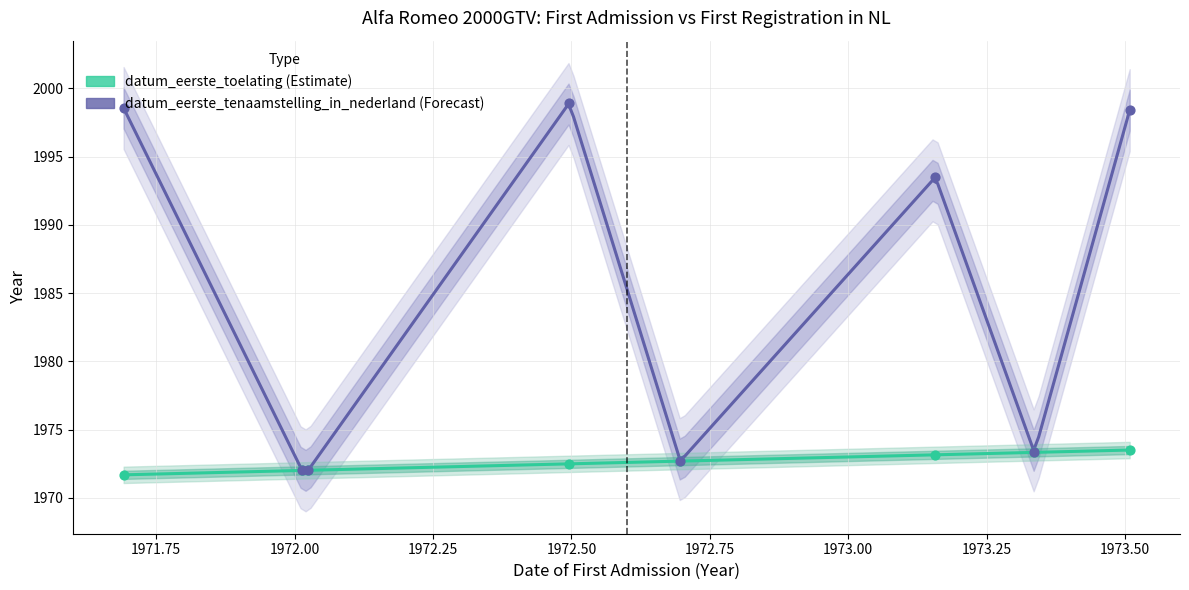

What is the change in value from 19720110 to 19730228?

+21.5